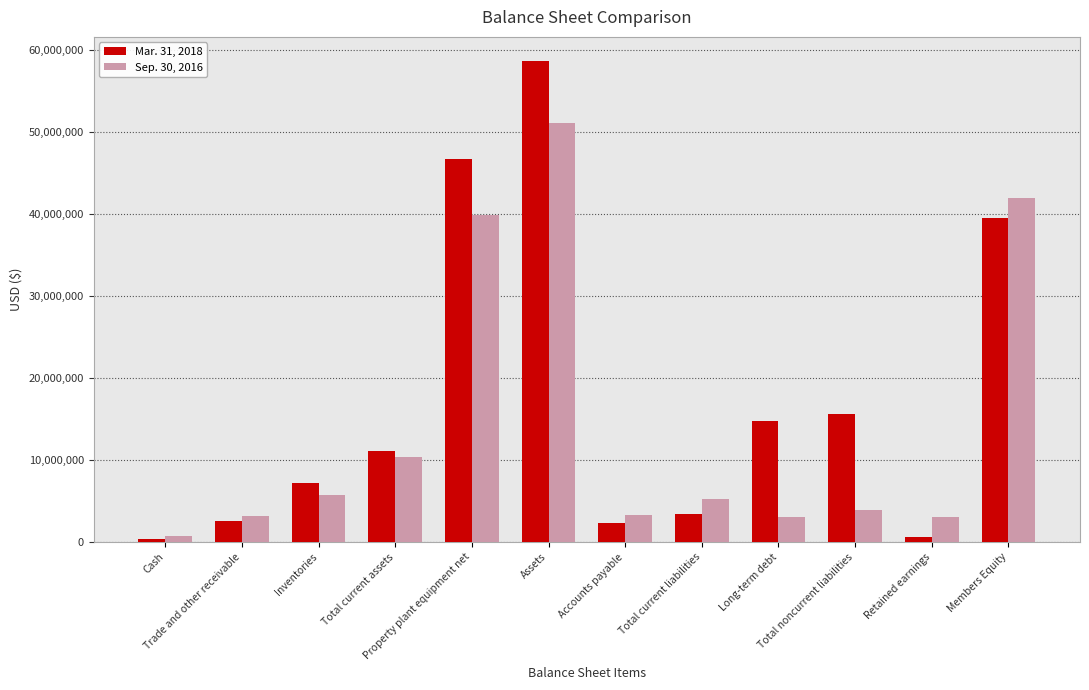

Which series has the widest spread of values?

Mar. 31, 2018